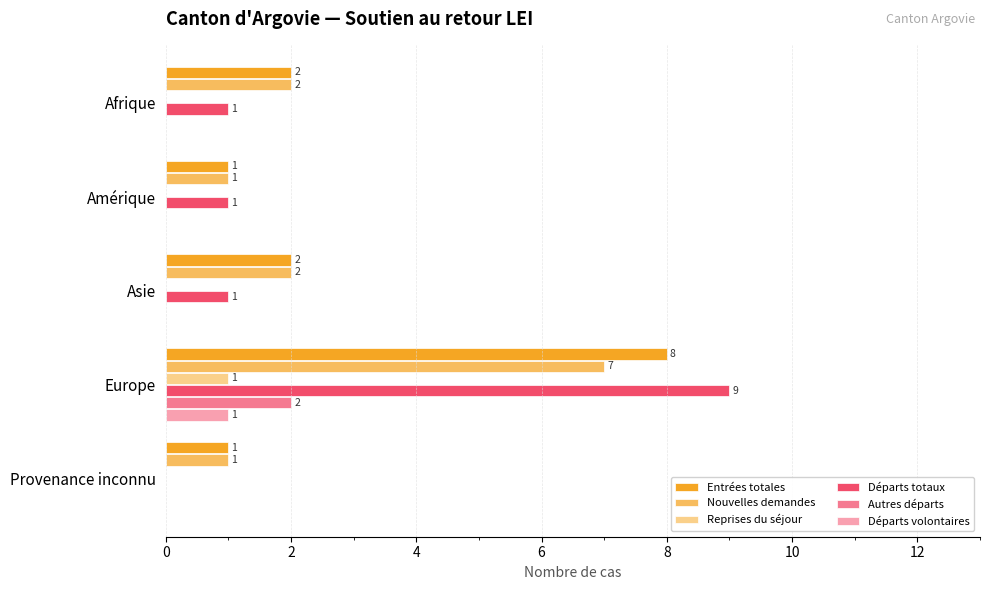

The value of Entrées totales at Europe is 13. True or false?

False